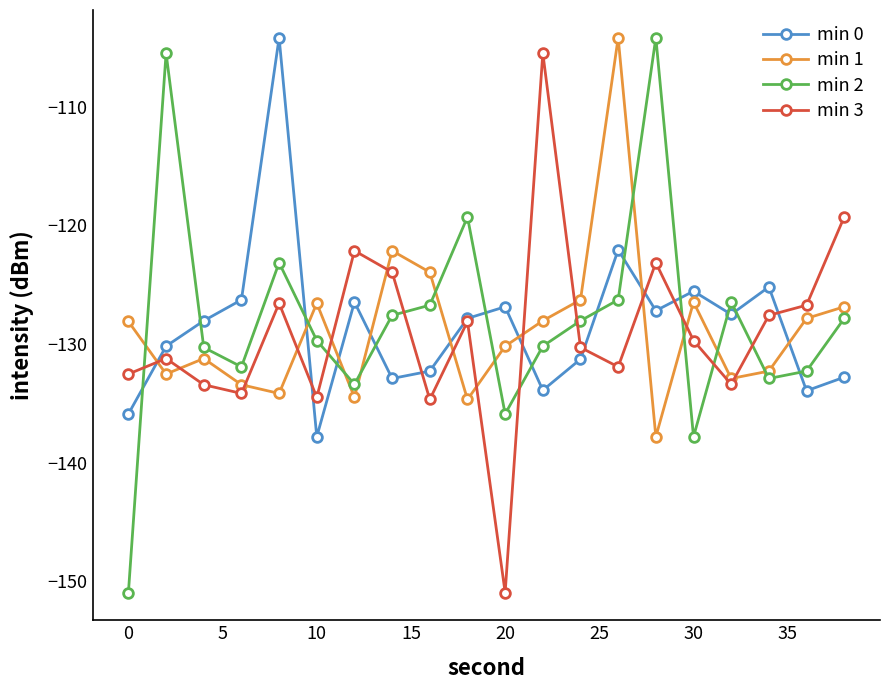

What is the difference between the second highest and minimum values in the min 2 series?

45.5